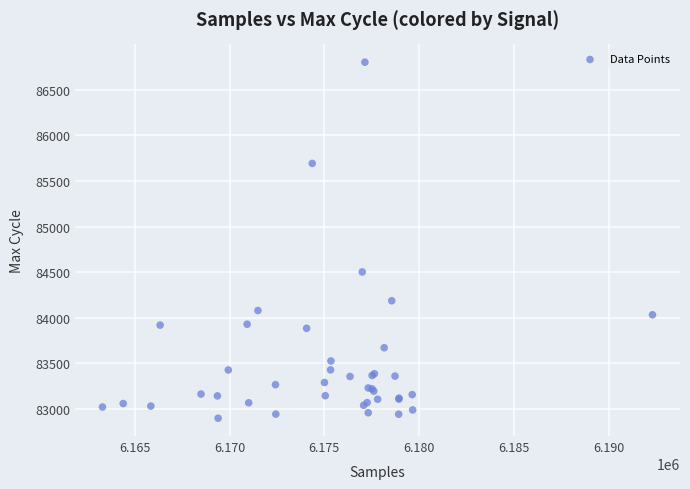

What Y value in the scatter plot is closest to 84850?

84502